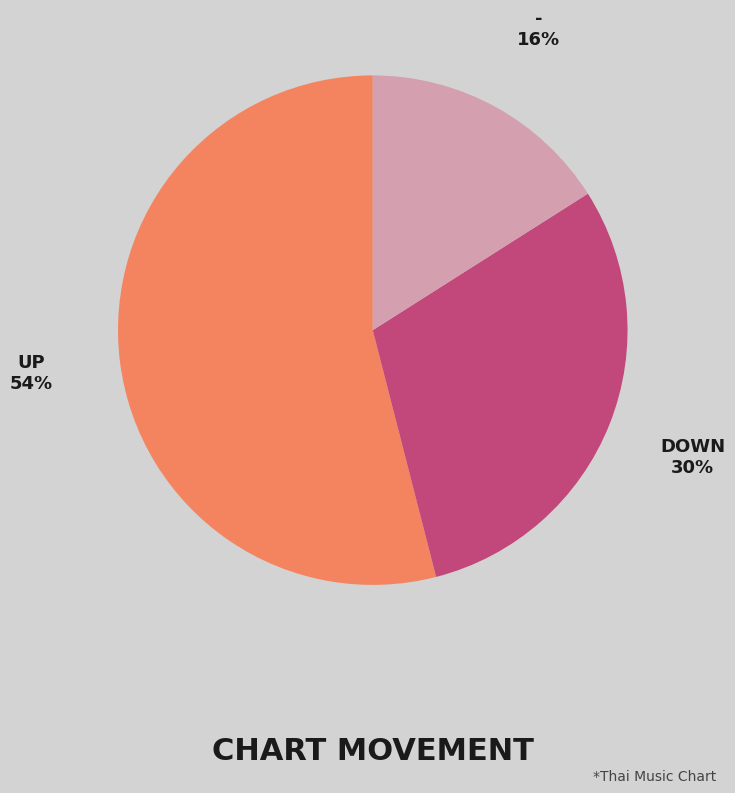

Is it true that - is 4% of the pie?

False